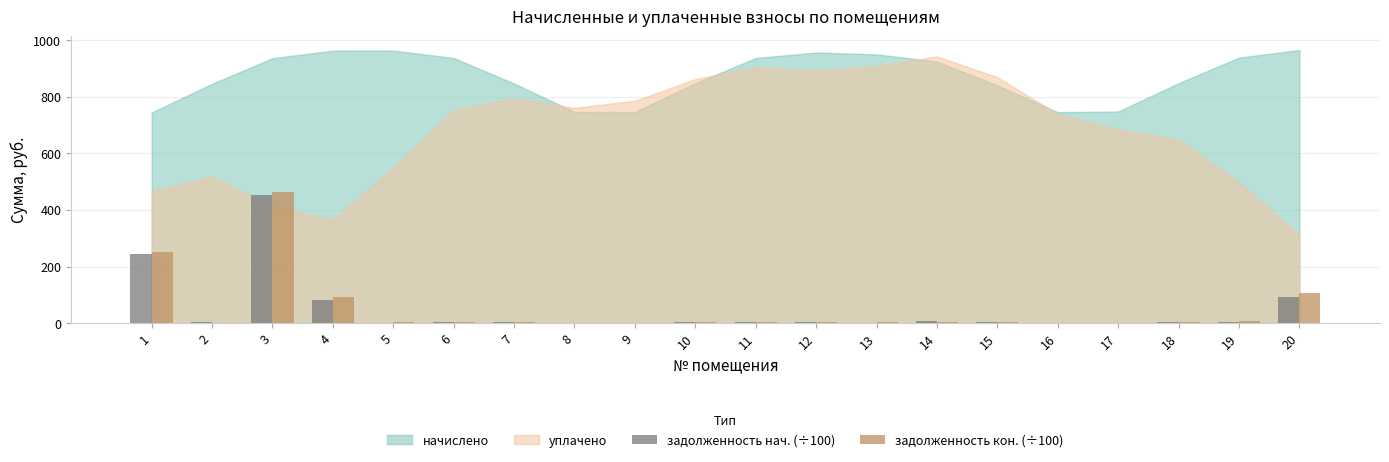

How many values in the задолженность нач. (÷100) series exceed 2?

14